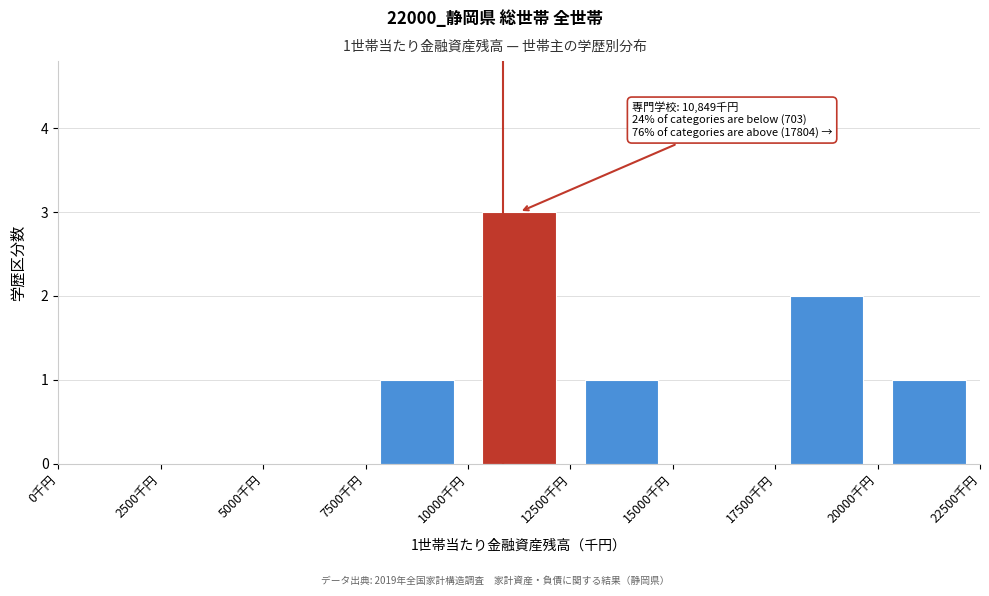

Which range on the x-axis has the tallest bar?

10000 to 12500